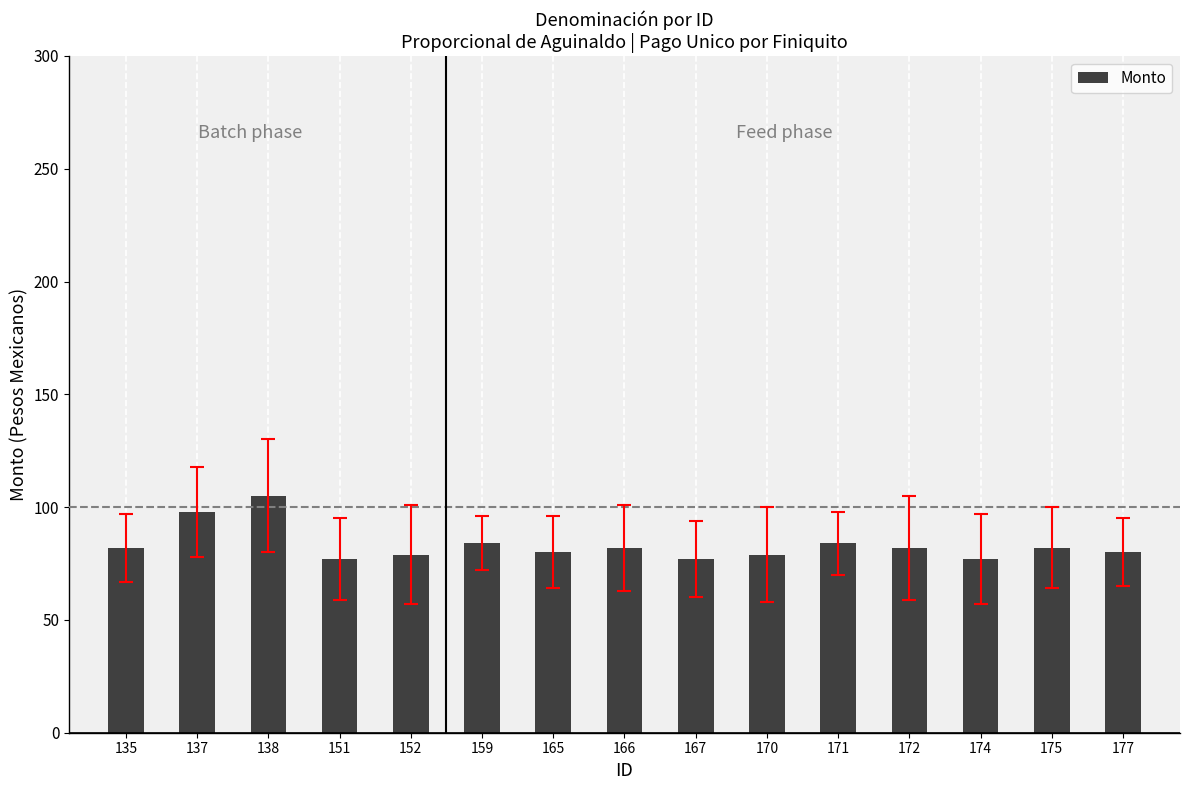

Which label corresponds to the largest value in the chart?

138